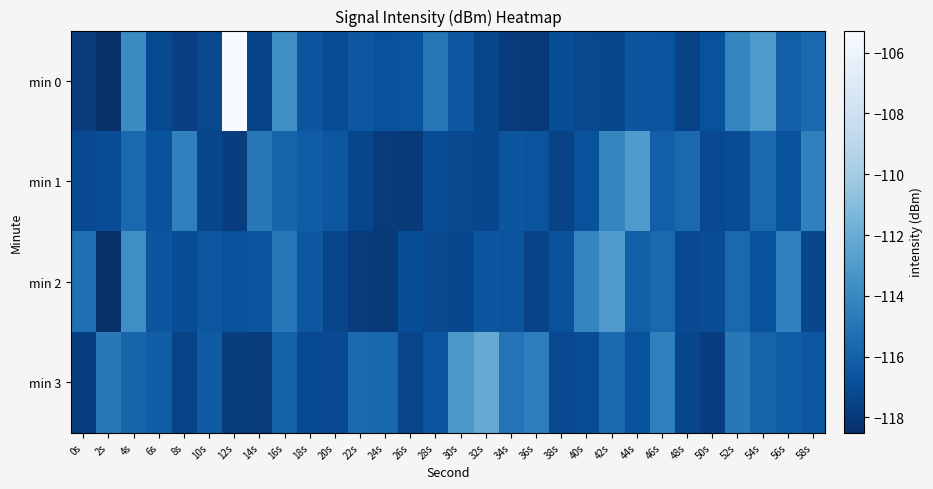

At 50s, list the series in order from largest to smallest.

min 0, min 2, min 1, min 3